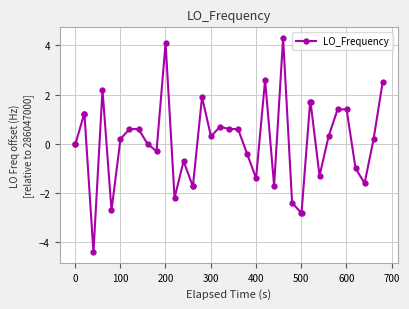

What is the smallest value displayed?

-4.4